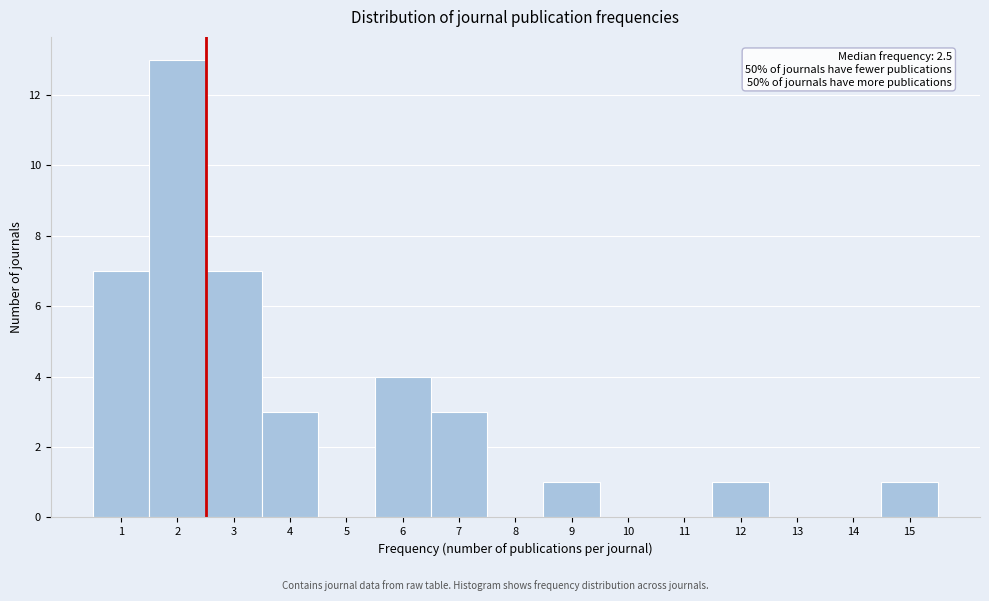

Which range on the x-axis has the tallest bar?

1.5 to 2.5